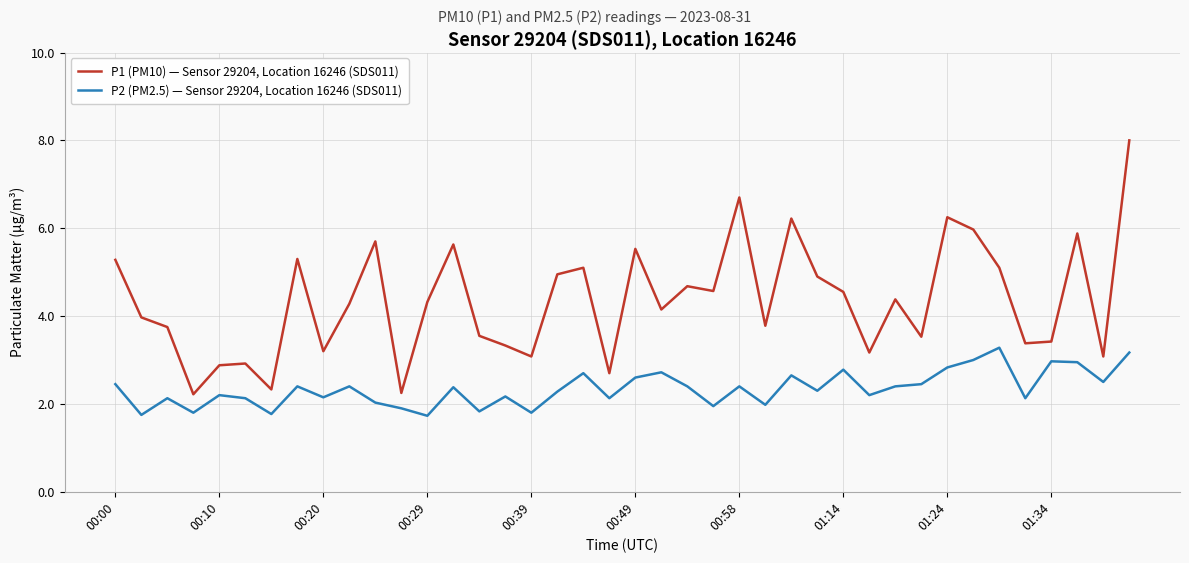

Which series has the widest spread of values?

P1 (PM10) — Sensor 29204, Location 16246 (SDS011)